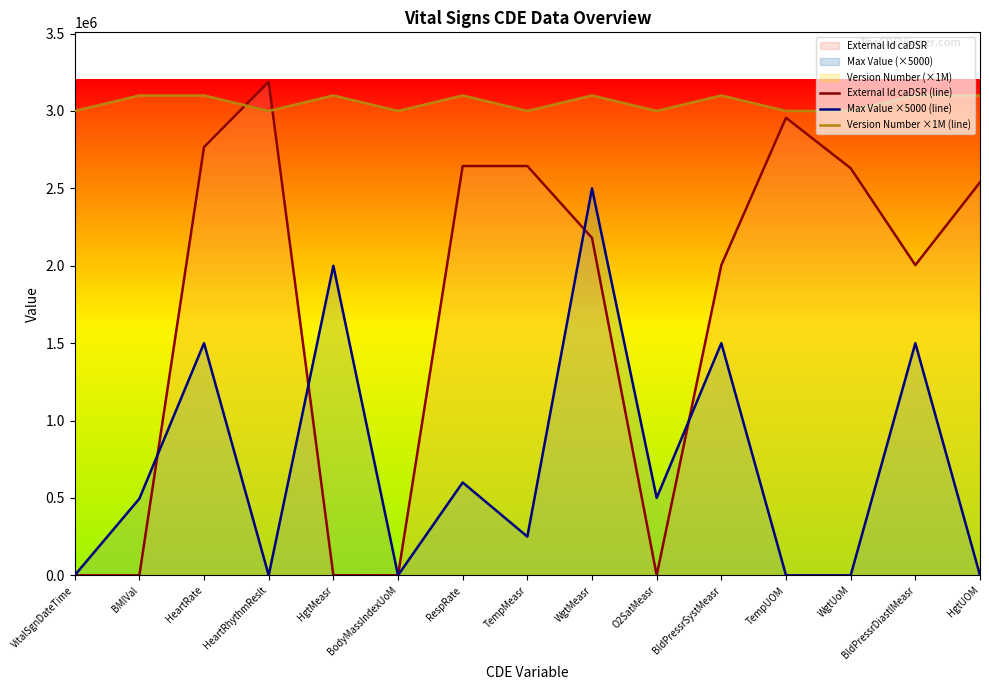

What is the maximum value shown in the chart?

3189214